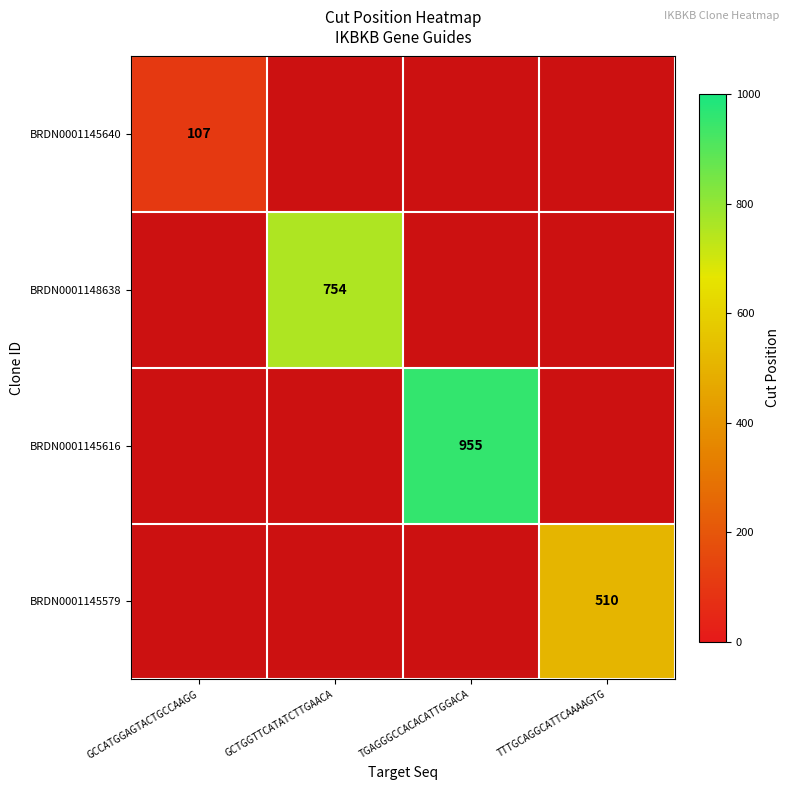

True or false: BRDN0001145640 has a value of 30 at GCCATGGAGTACTGCCAAGG.

False